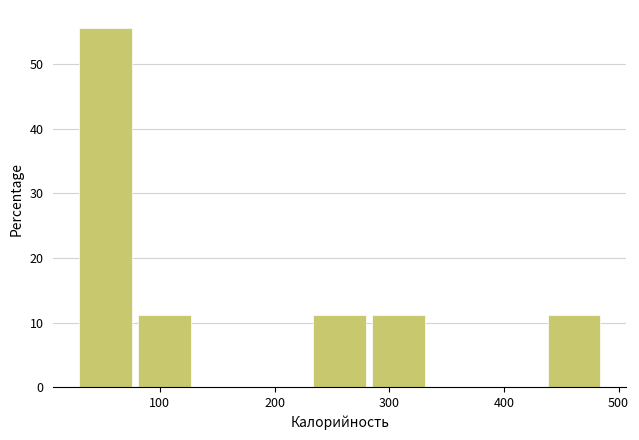

Reading left to right, transcribe this chart: for each bar, give the range it covers on the x-axis and its height. Neither the bar edges nor the heights are printed on the chart, so give them approximately, as read against the axes.

30 to 80: 56
80 to 130: 11
130 to 180: 0
180 to 230: 0
230 to 290: 11
290 to 340: 11
340 to 390: 0
390 to 440: 0
440 to 490: 11